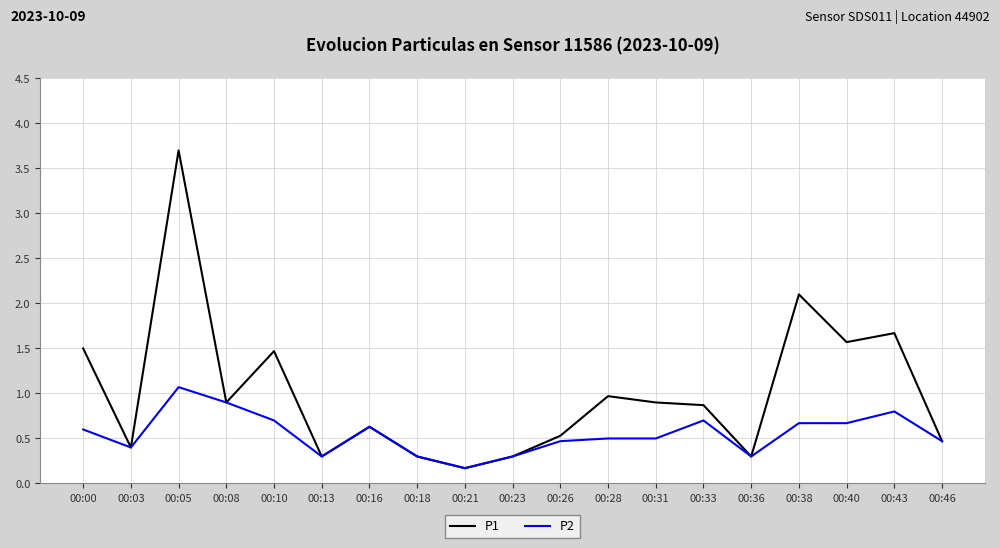

List the series in order of their overall mean, highest first.

P1, P2